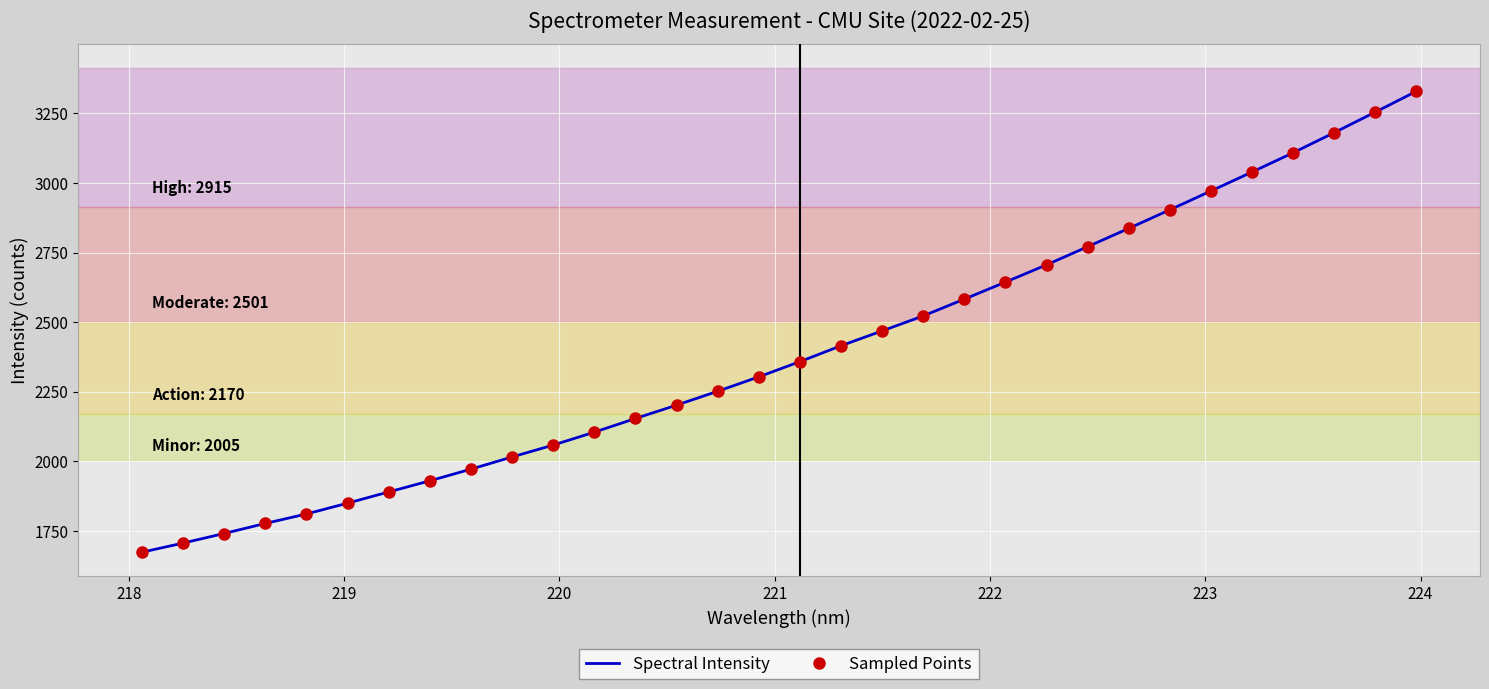

True or false: Sampled Points has more than 1 interior local peaks.

False